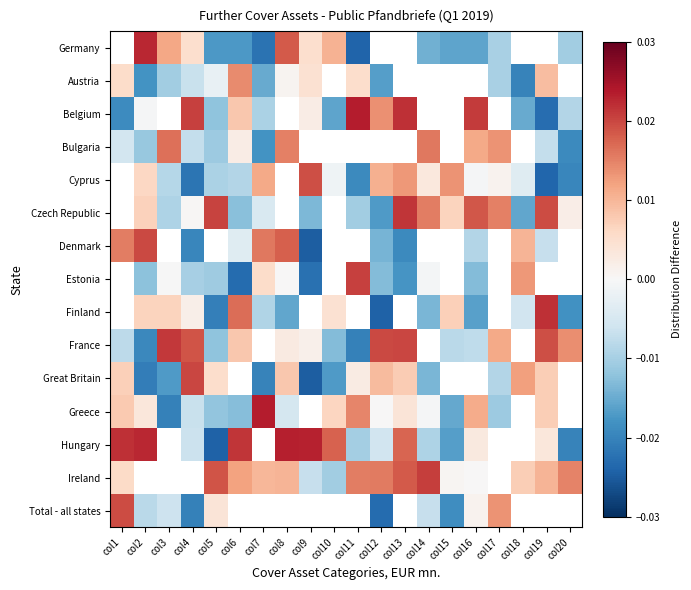

How many categories are shown in the chart?

20